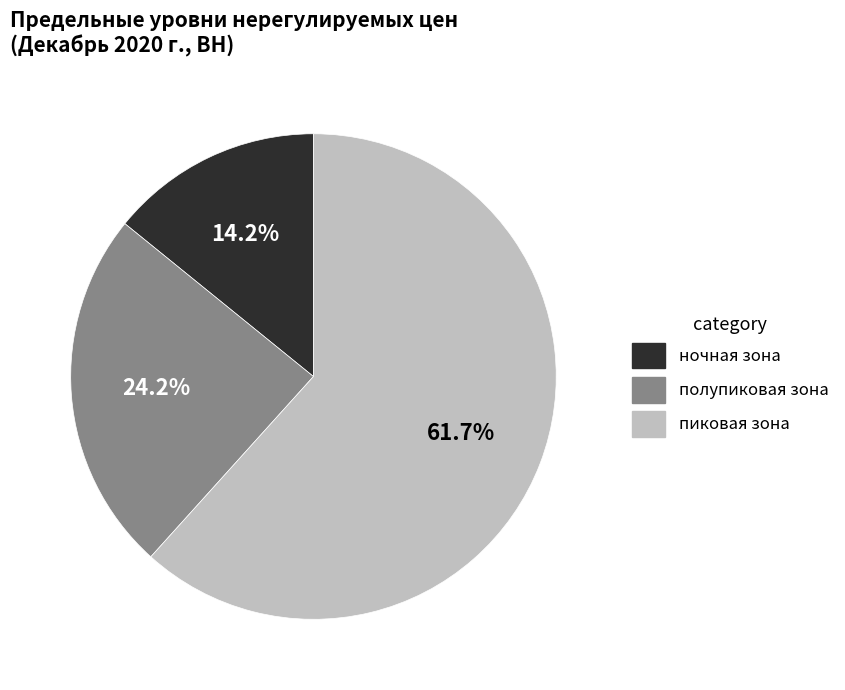

Which slice is the largest?

пиковая зона